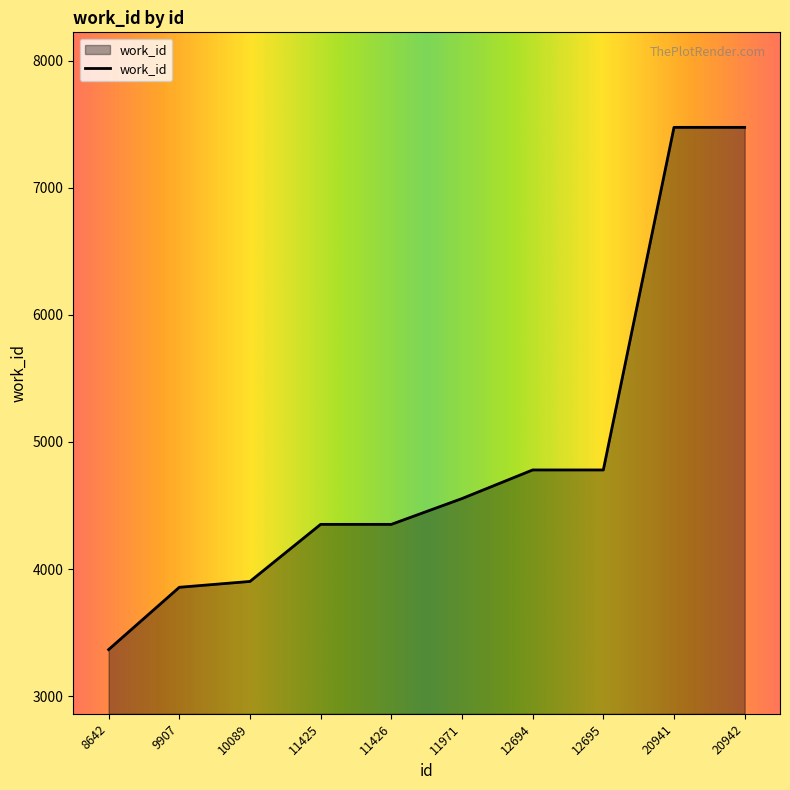

What is the greatest value displayed?

7475